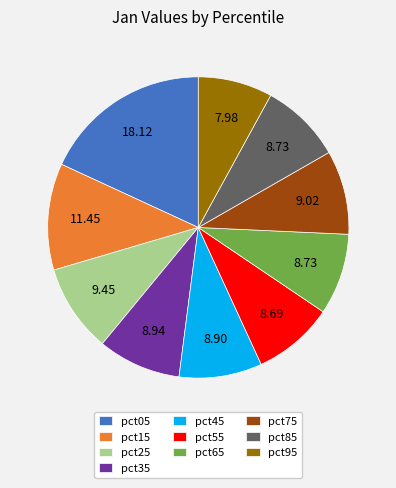

Does pct35 represent more than half of the total?

No